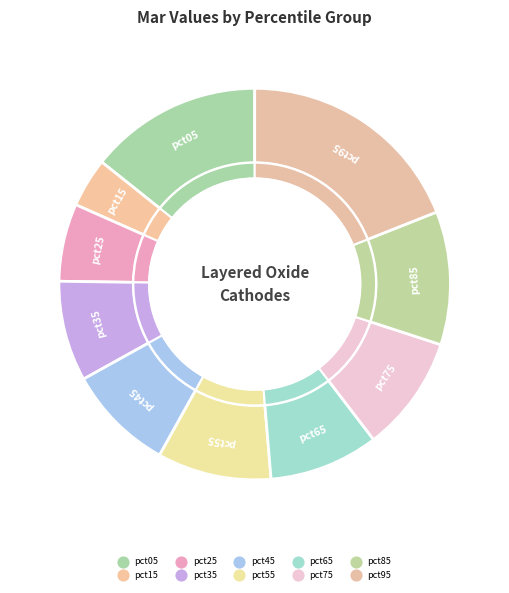

To the nearest percent, what is the average slice percentage?

10%